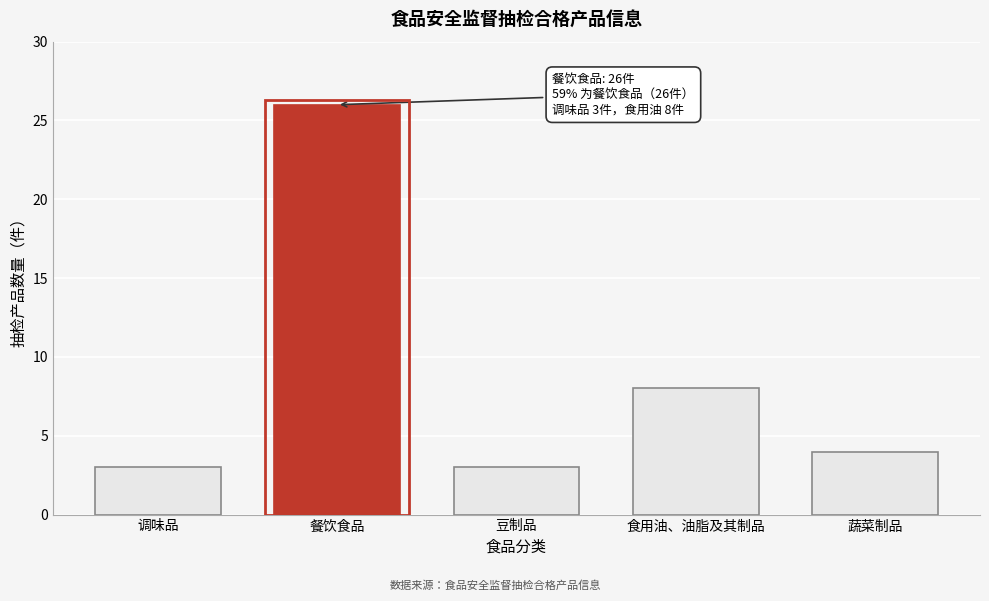

Reading left to right, list all the values displayed in this chart.

3	26	3	8	4